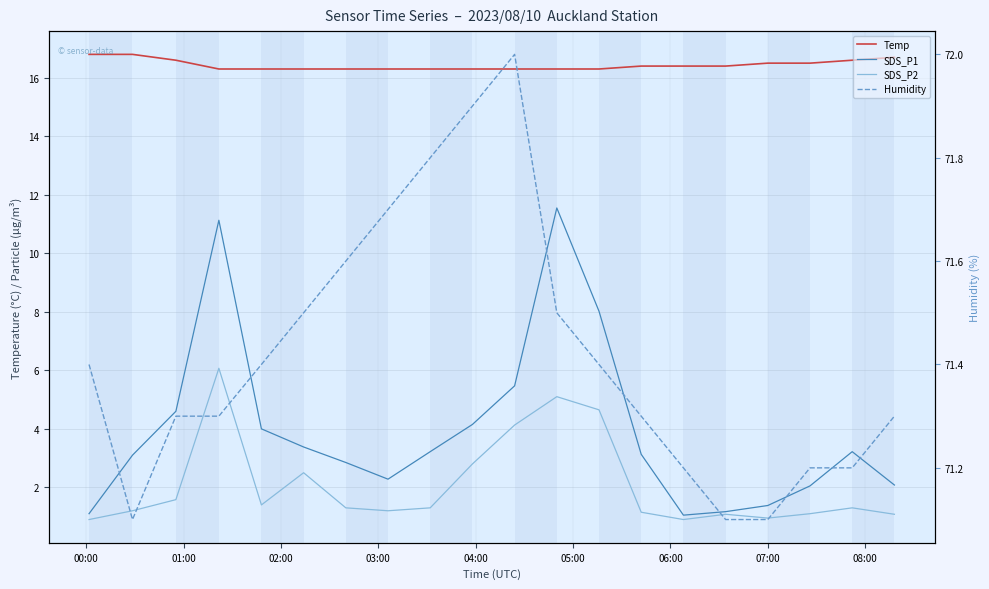

Is it true that SDS_P1 equals 2.2 at 04:00?

False